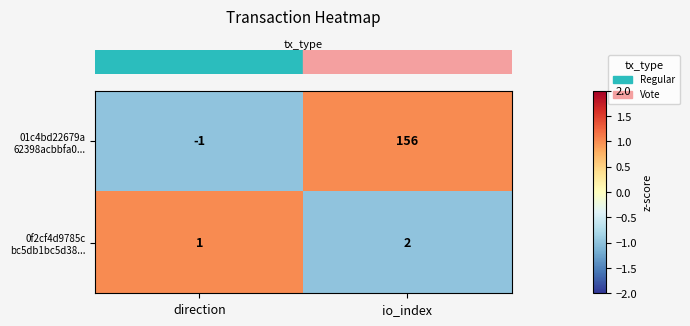

At which category does the chart reach its minimum across all series?

direction